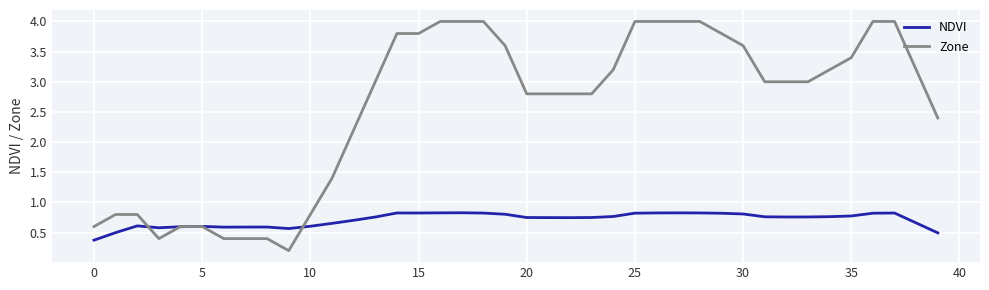

Rank the series by their average value, from lowest to highest.

NDVI, Zone